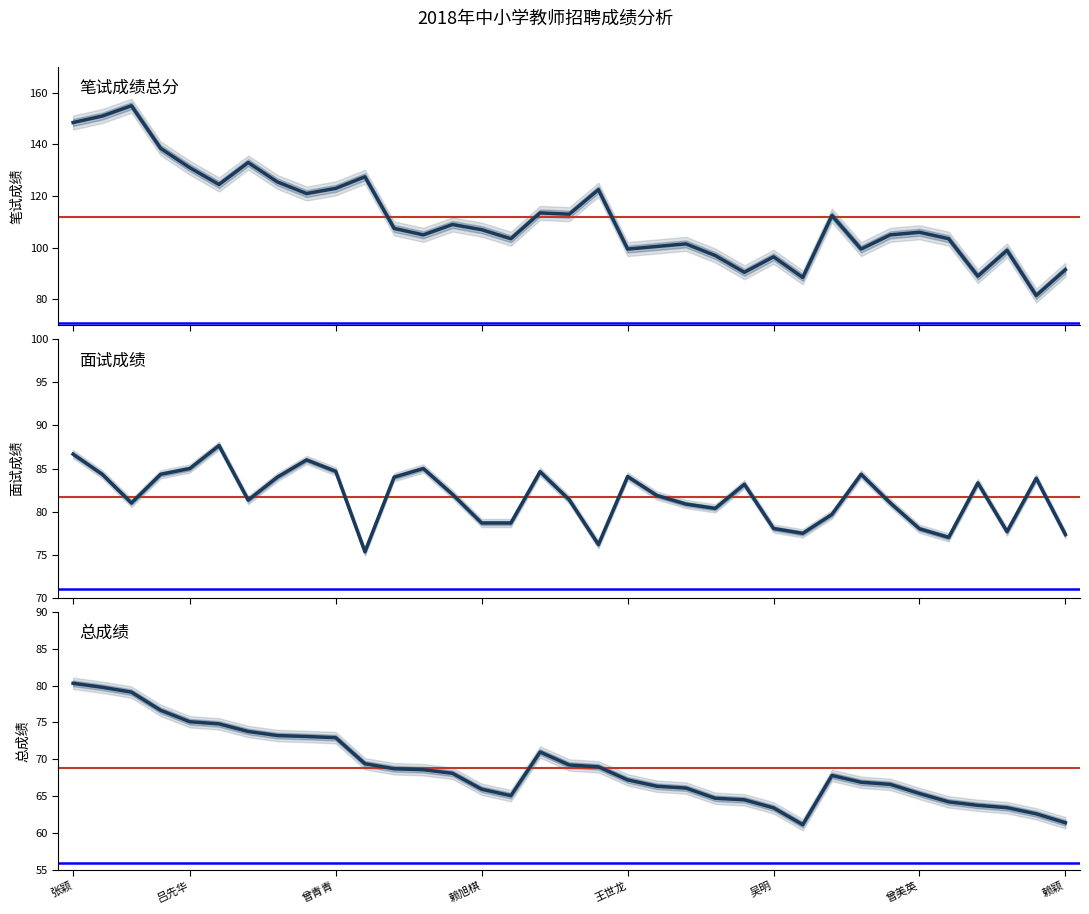

At which label does 总成绩 first exceed 67?

张颖